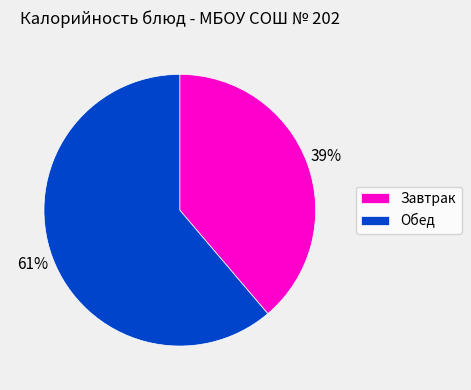

To the nearest percent, what is the difference between the largest and smallest slice percentages?

22%